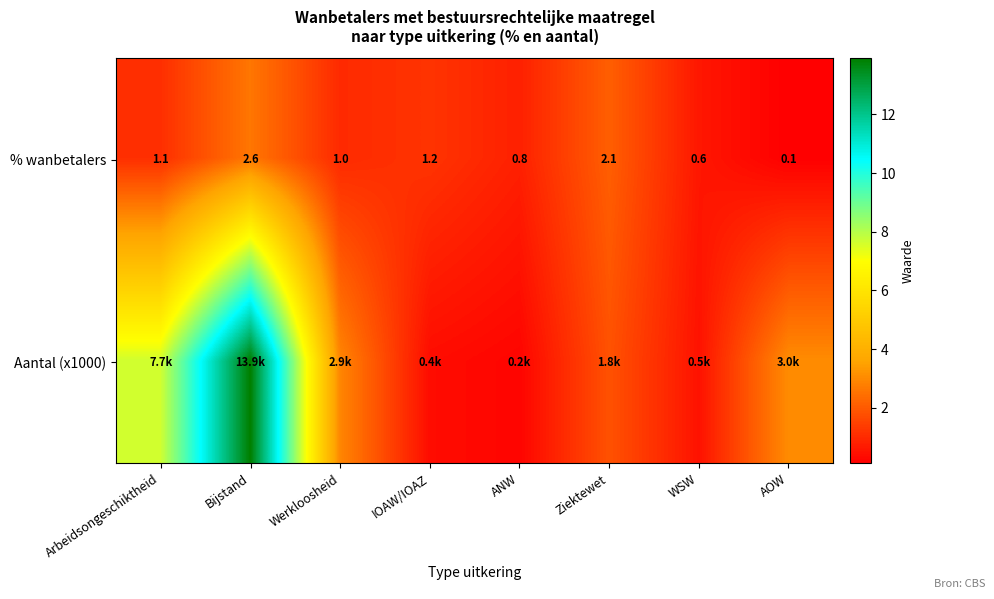

What is the difference between the maximum and minimum values in the Aantal (x1000) series?

13.7